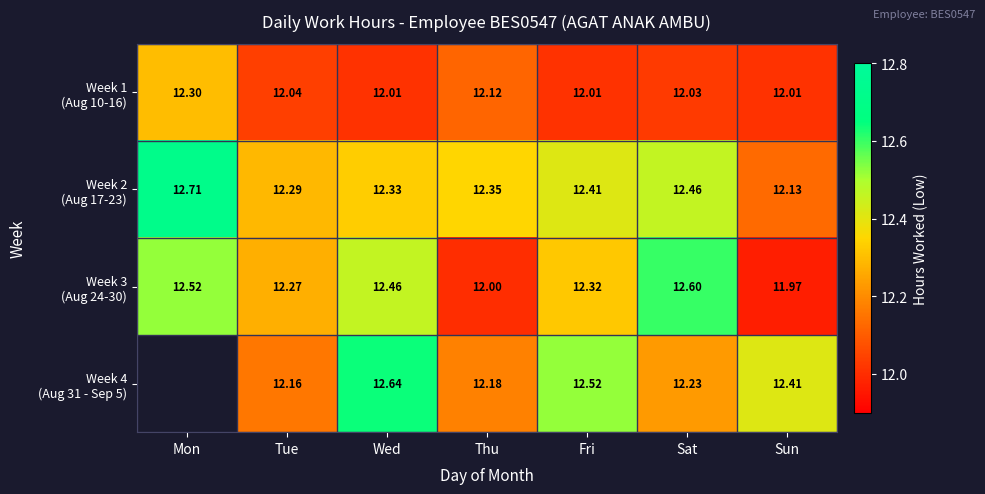

At Sat, list the series in order from largest to smallest.

Week 3 (Aug 24-30), Week 2 (Aug 17-23), Week 4 (Aug 31 - Sep 5), Week 1 (Aug 10-16)